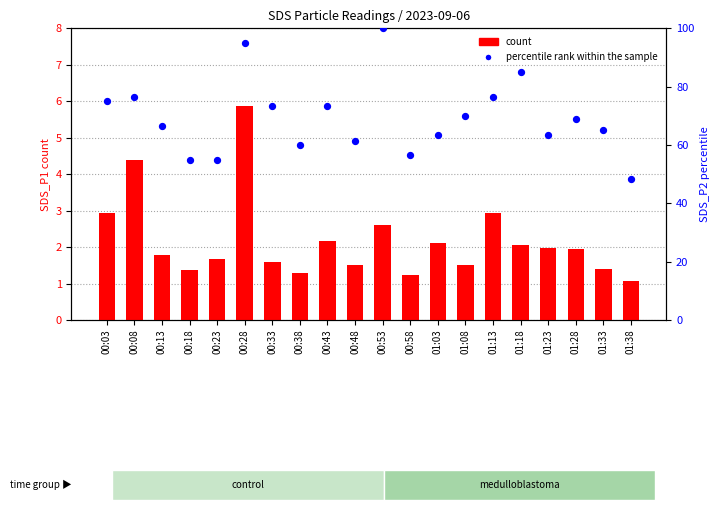

Which series has the largest total across all categories?

percentile rank within the sample